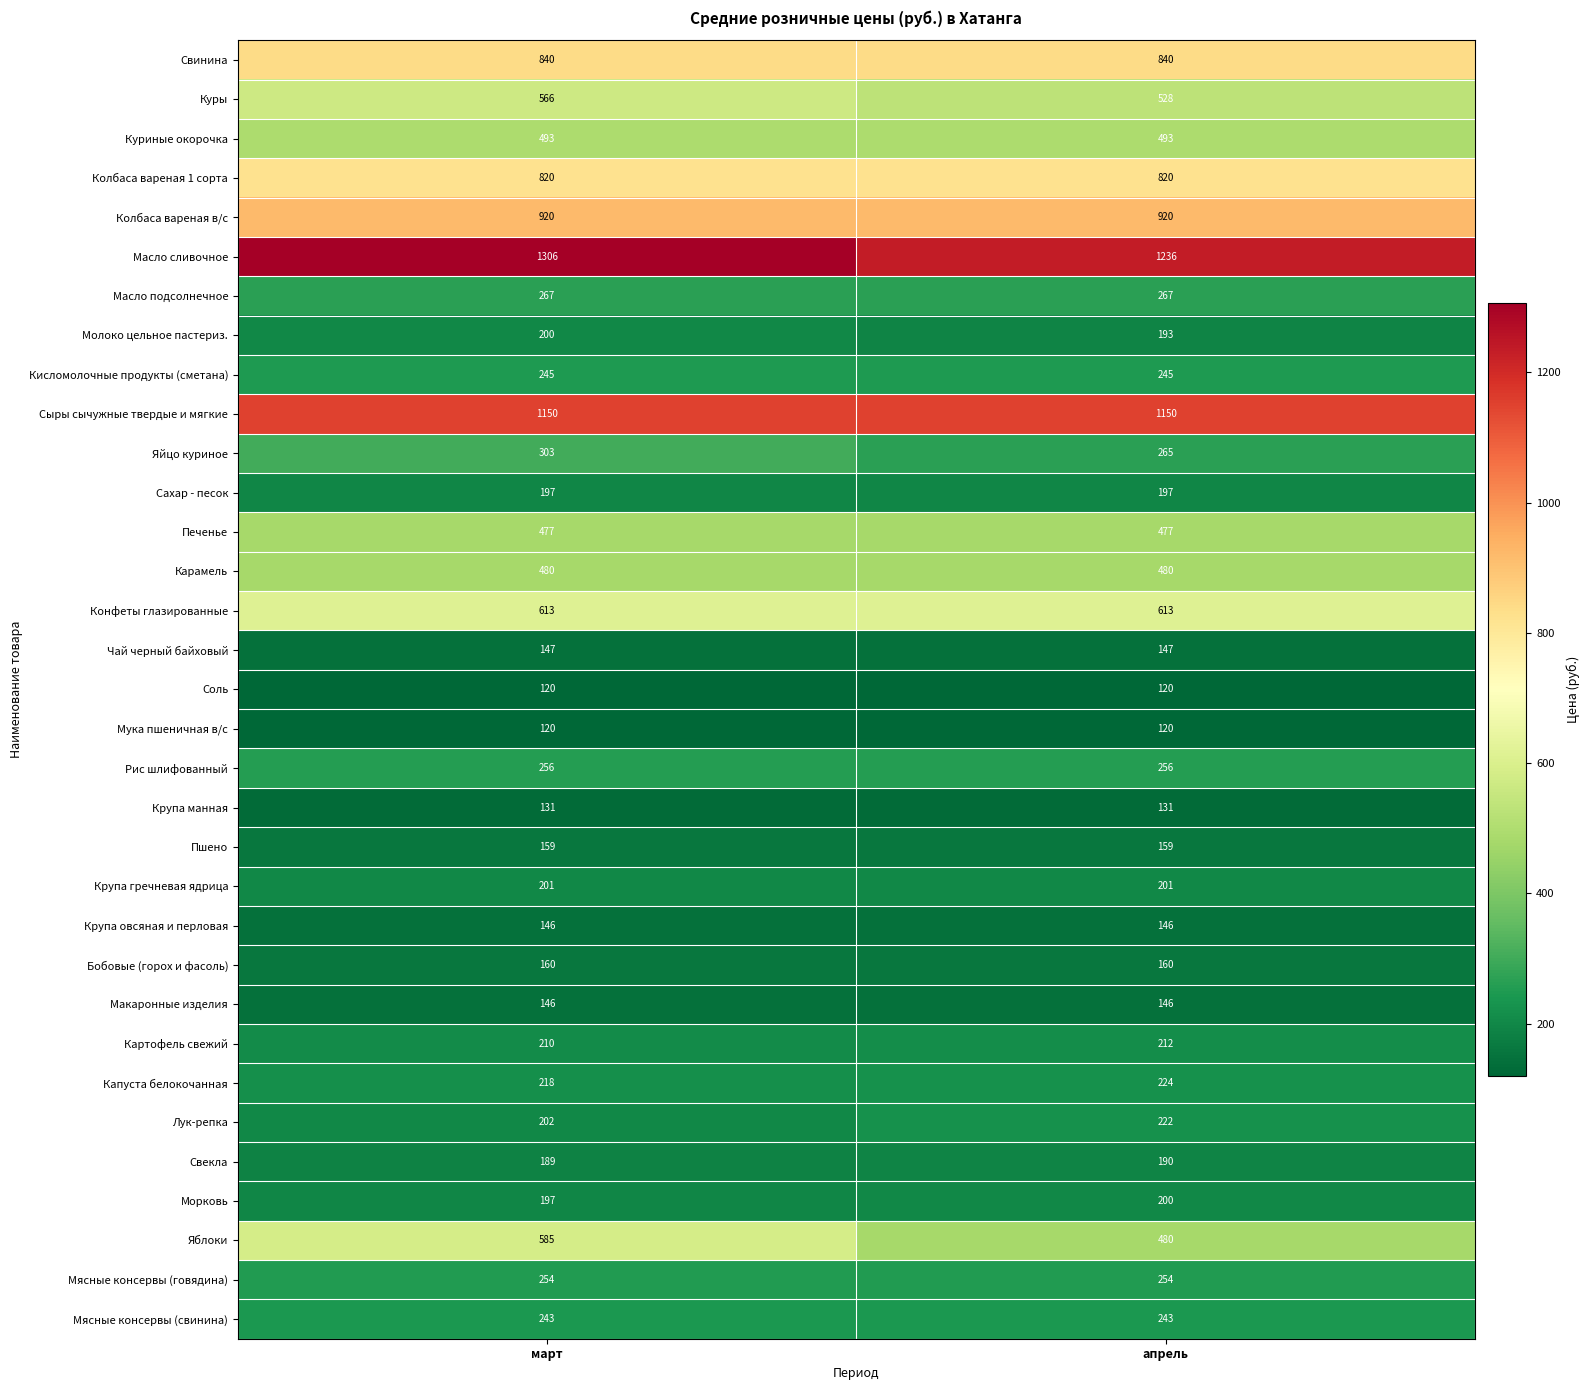

What is the maximum value for Чай черный байховый?

147